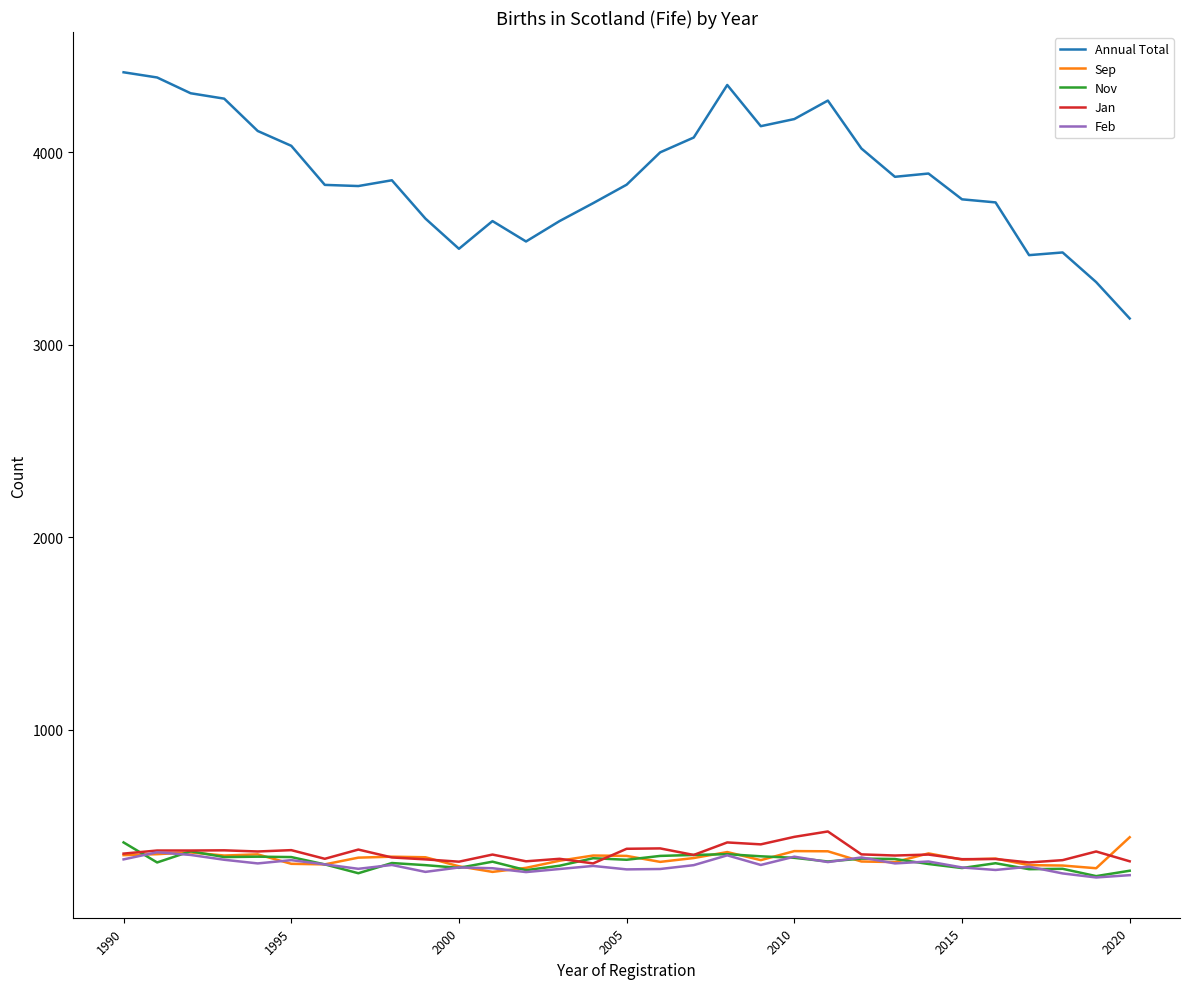

What is the difference between the maximum and minimum values in the Annual Total series?

1279